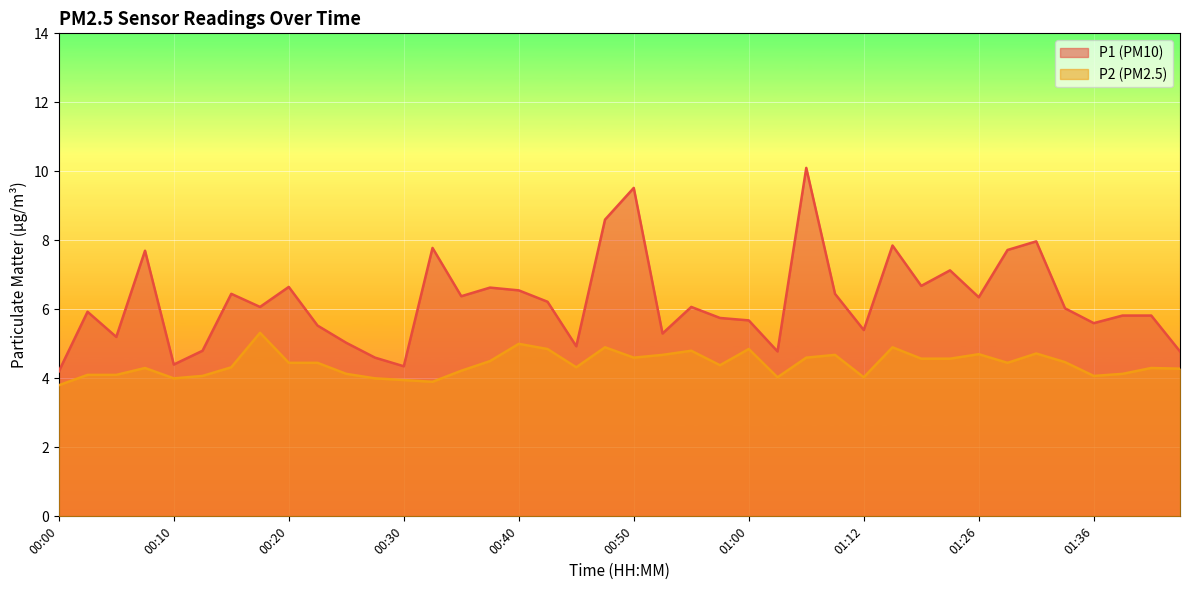

Which series has the largest range (max minus min)?

P1 (PM10)